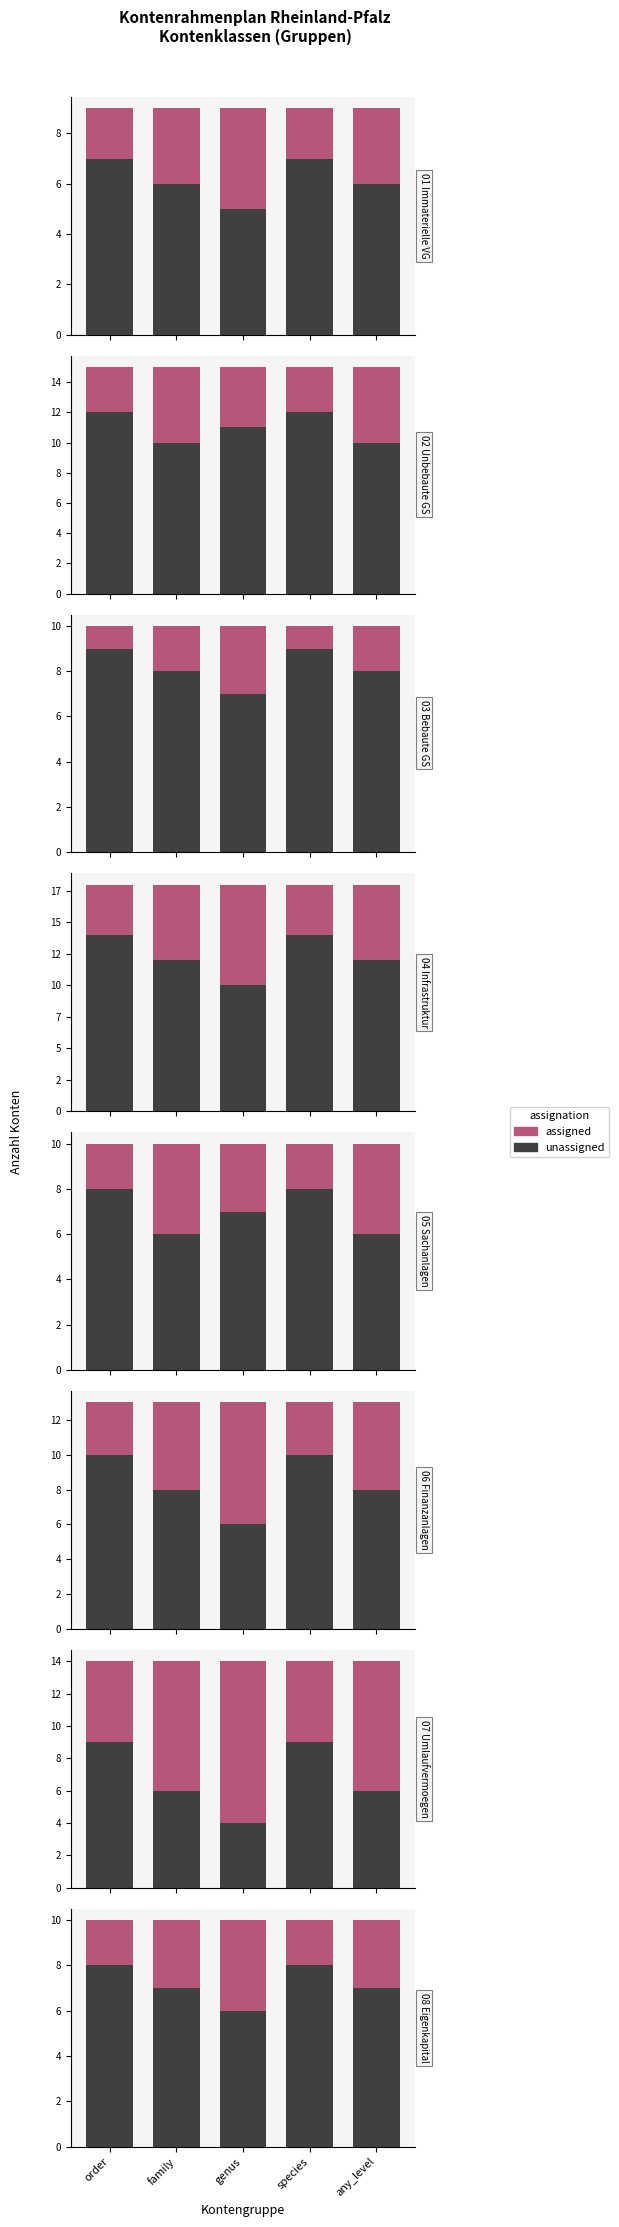

At how many categories does at least one series exceed 4?

5